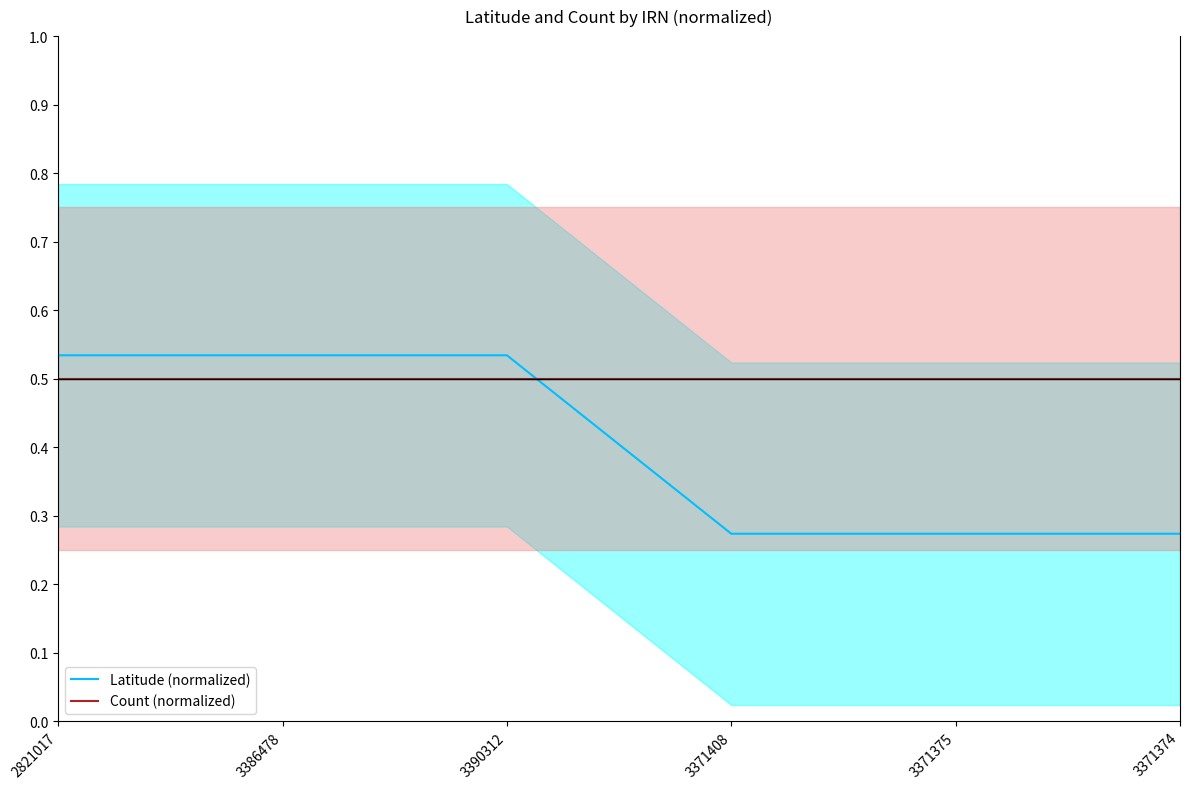

The value of Count (normalized) at 3371375 is 0.1. True or false?

False